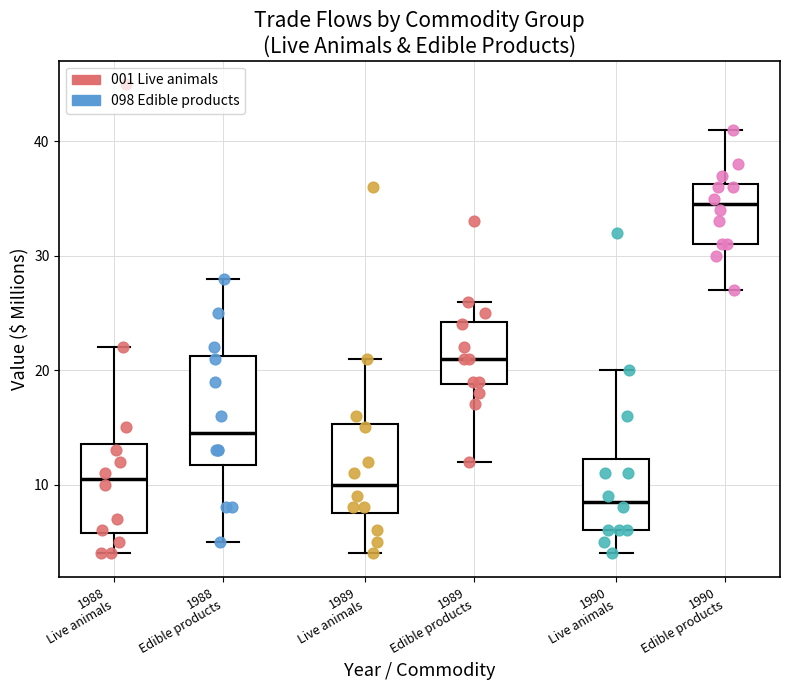

Where does the lower whisker of the box for 1989 Edible products end on the y-axis? The values are not printed on the chart, so give them approximately, as read against the axis.

12